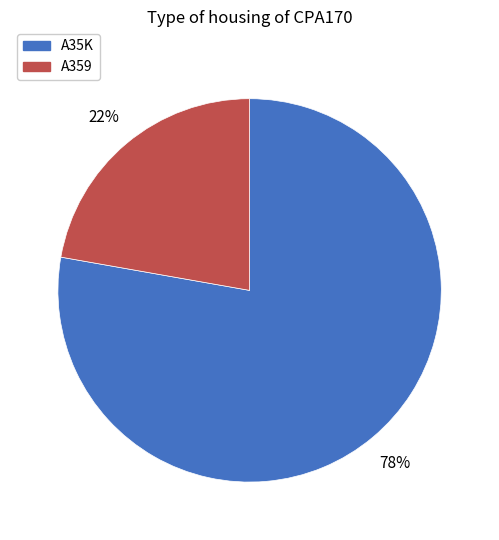

Which has a higher value, A359 or A35K?

A35K